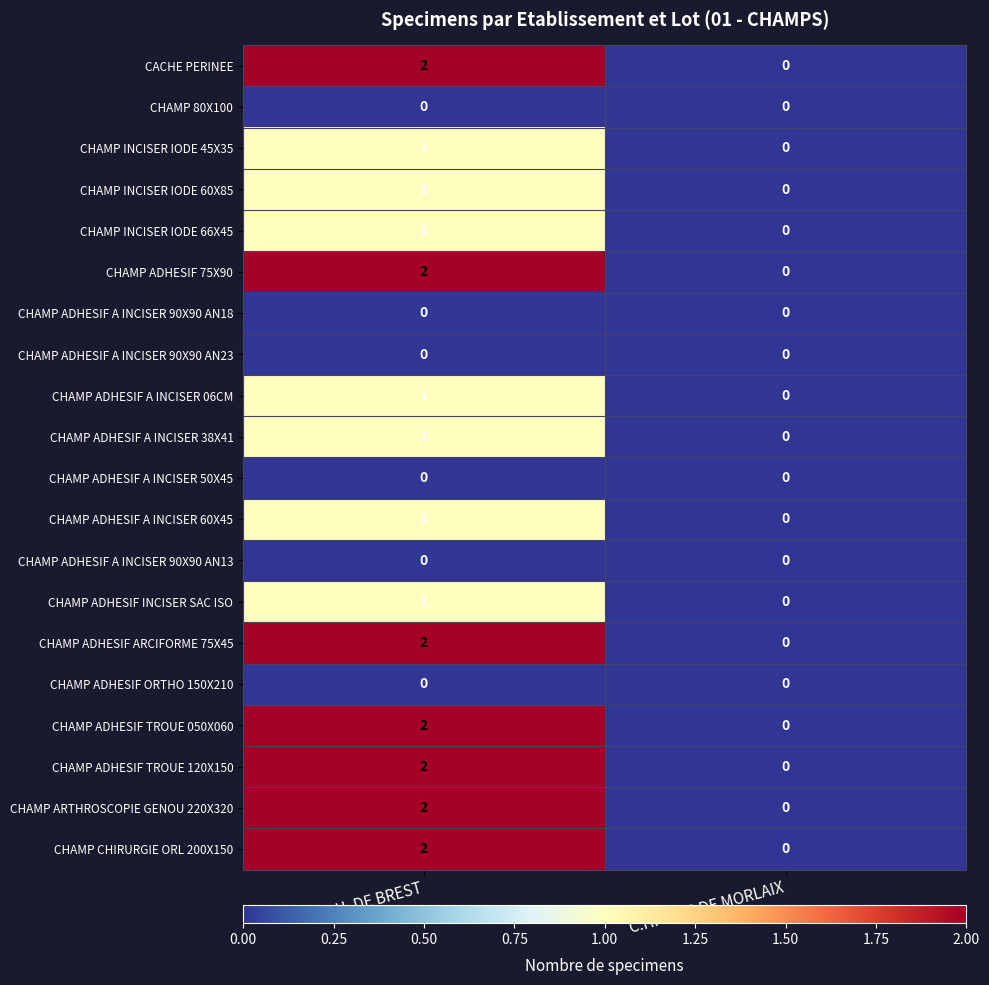

Which label corresponds to the largest value in the chart?

C.H.U. DE BREST